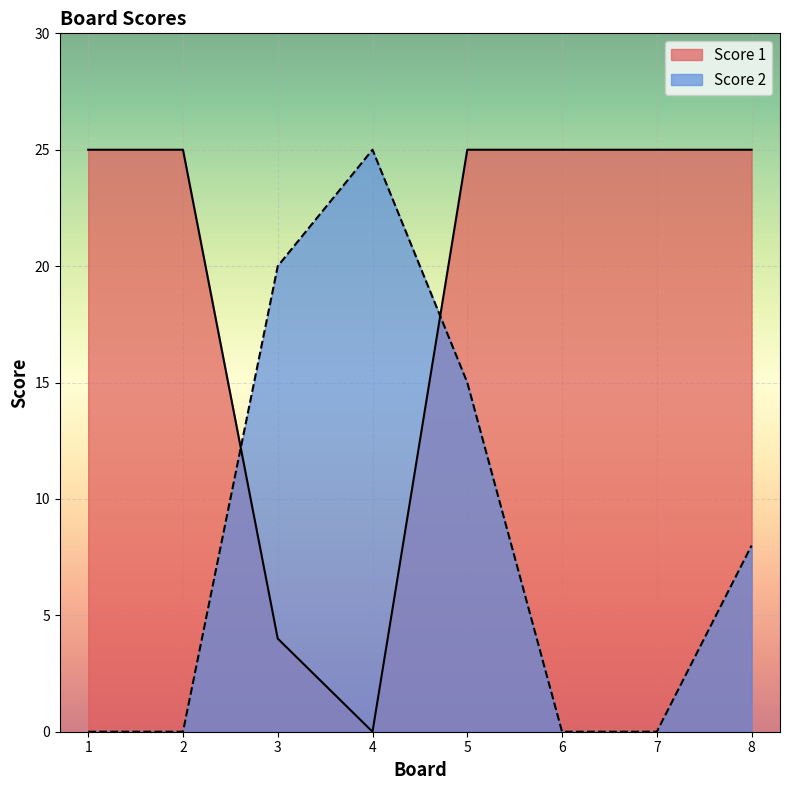

Between which two adjacent categories do Score 1 and Score 2 first intersect?

2 and 3